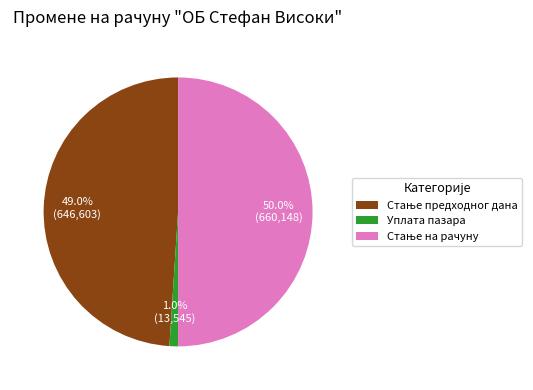

Which category has the smallest portion of the pie?

Уплата пазара